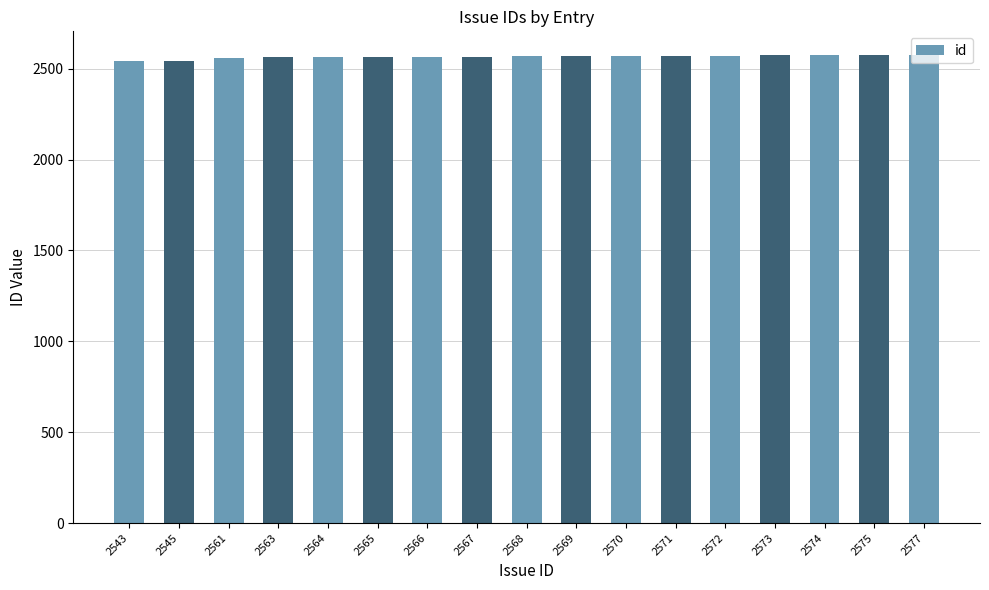

Does the chart contain any negative values?

No